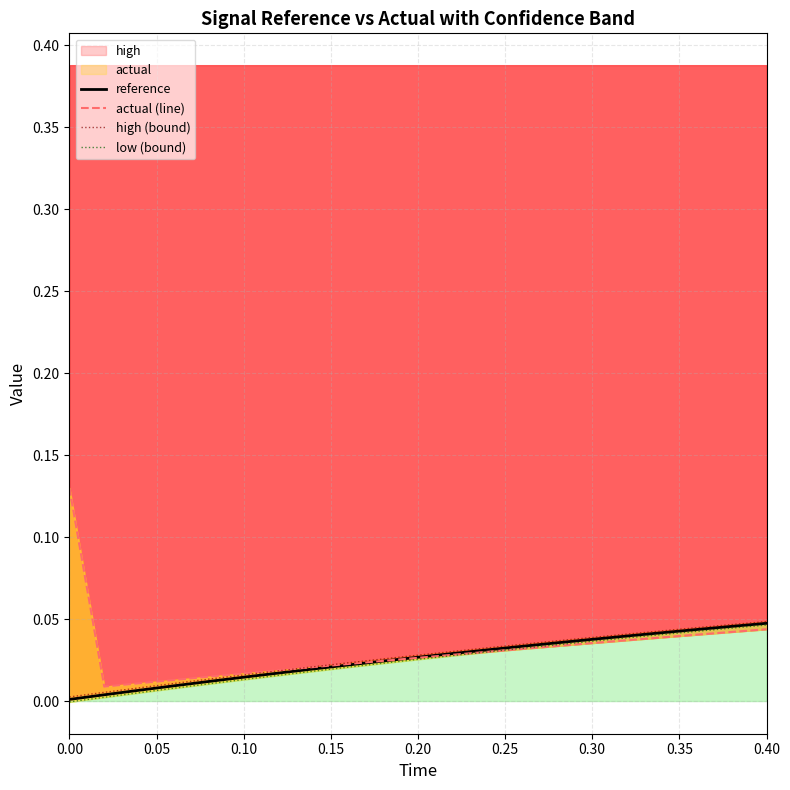

Reading left to right, extract all data points from this chart.

reference: 0.0	0.0	0.0	0.0	0.0	0.0	0.0	0.0	0.0	0.0	0.0	0.0	0.0	0.0	0.0	0.0	0.0	0.0	0.0	0.0	0.0
actual (line): 0.1	0.0	0.0	0.0	0.0	0.0	0.0	0.0	0.0	0.0	0.0	0.0	0.0	0.0	0.0	0.0	0.0	0.0	0.0	0.0	0.0
high (bound): 0.0	0.0	0.0	0.0	0.0	0.0	0.0	0.0	0.0	0.0	0.0	0.0	0.0	0.0	0.0	0.0	0.0	0.0	0.0	0.0	0.0
low (bound): -0.0	0.0	0.0	0.0	0.0	0.0	0.0	0.0	0.0	0.0	0.0	0.0	0.0	0.0	0.0	0.0	0.0	0.0	0.0	0.0	0.0